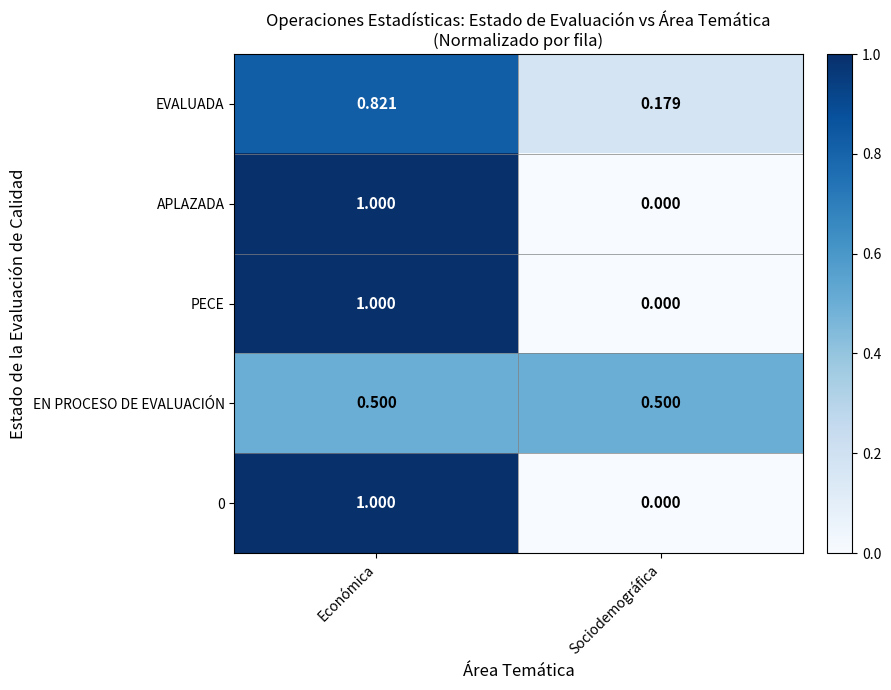

At which label does EVALUADA reach its minimum?

Sociodemográfica